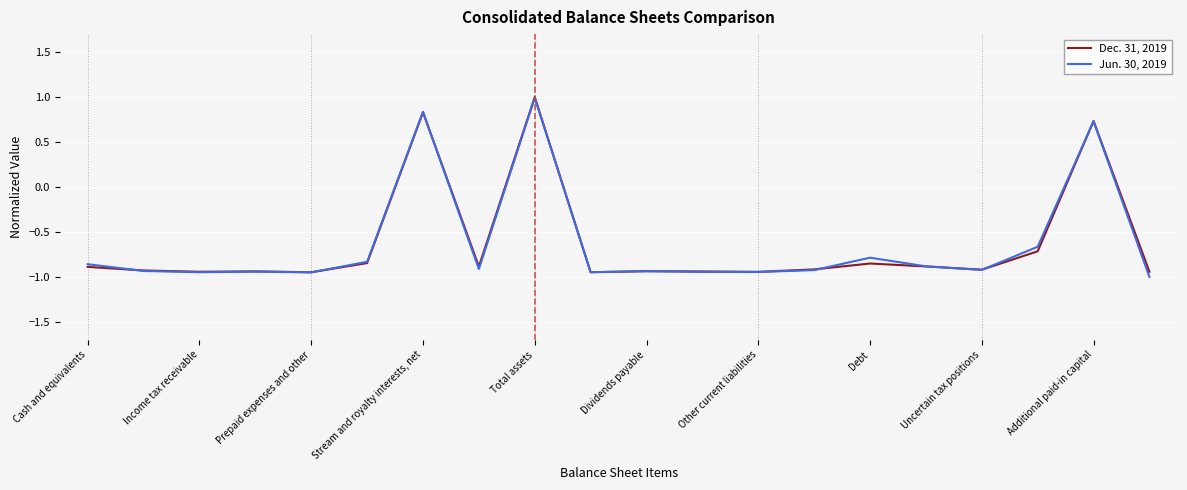

In Jun. 30, 2019, how many points are lower than both neighbors (excluding endpoints)?

6